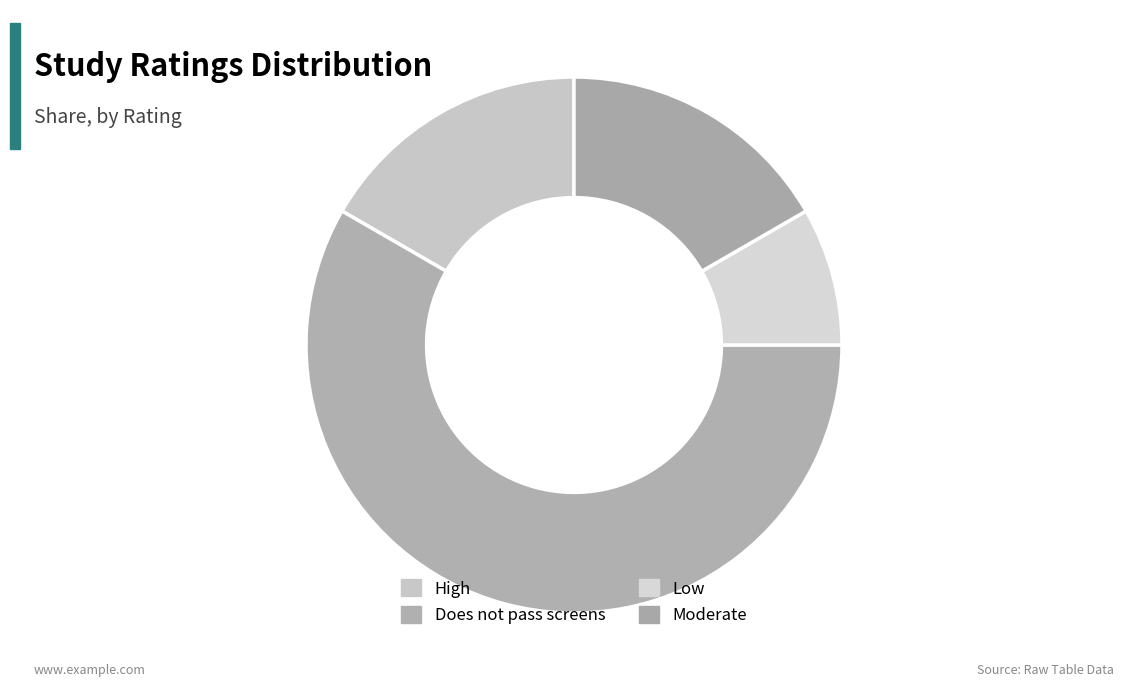

Is it true that Moderate is 3% of the pie?

False